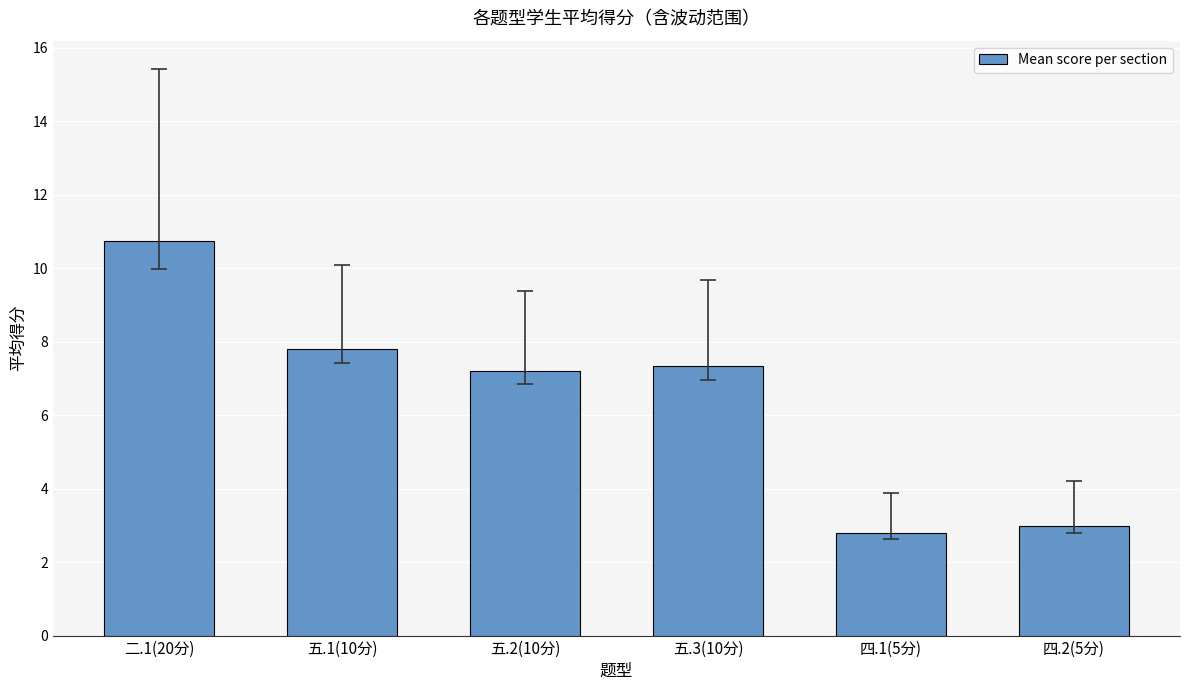

What is the minimum value shown in the chart?

2.8